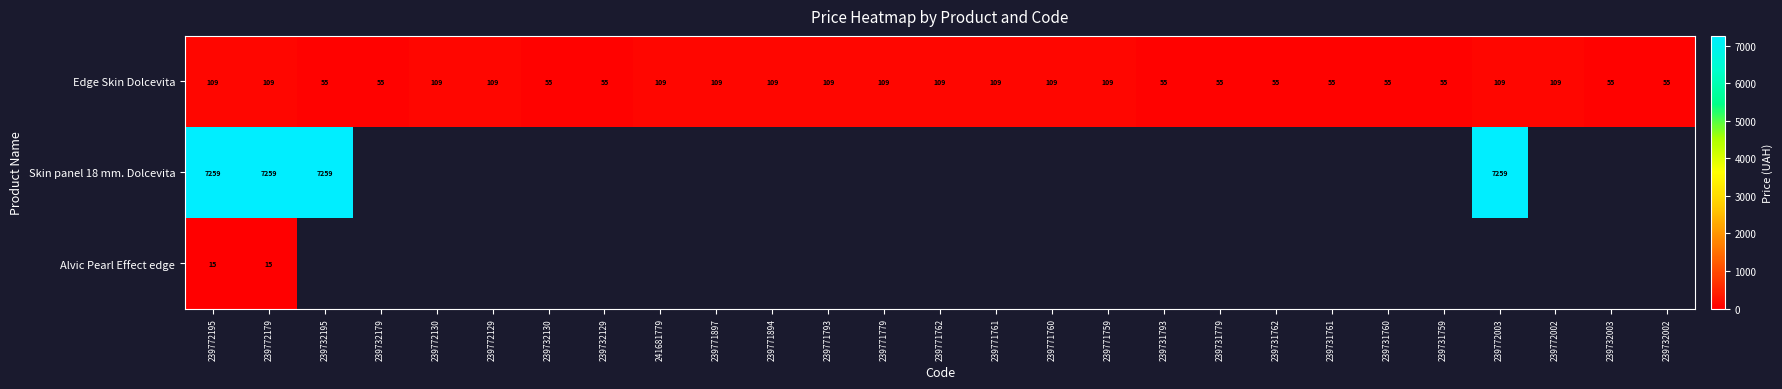

The value of Edge Skin Dolcevita at 239731779 is 36. True or false?

False